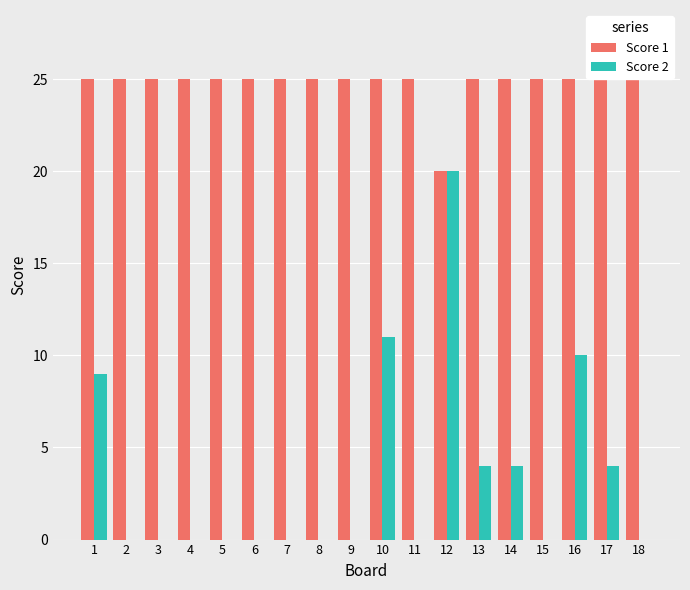

True or false: Score 1 has a value of 25 at 15.

True